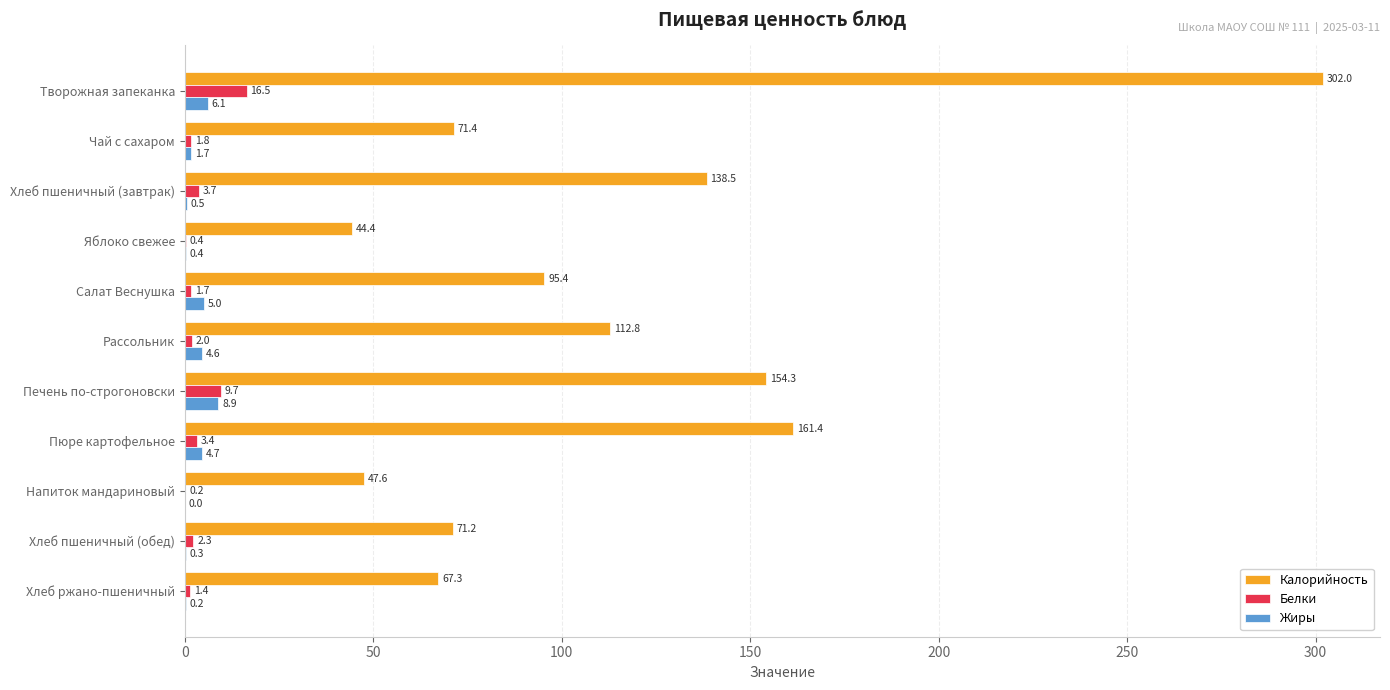

What is the maximum value shown in the chart?

302.0